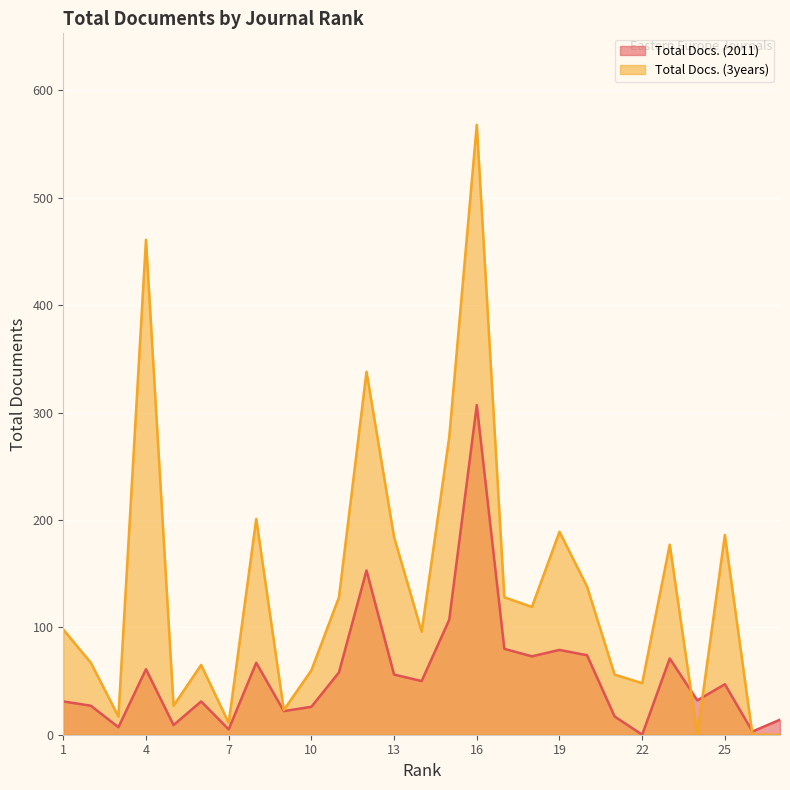

What are all the series names shown in the legend?

Total Docs. (2011), Total Docs. (3years)